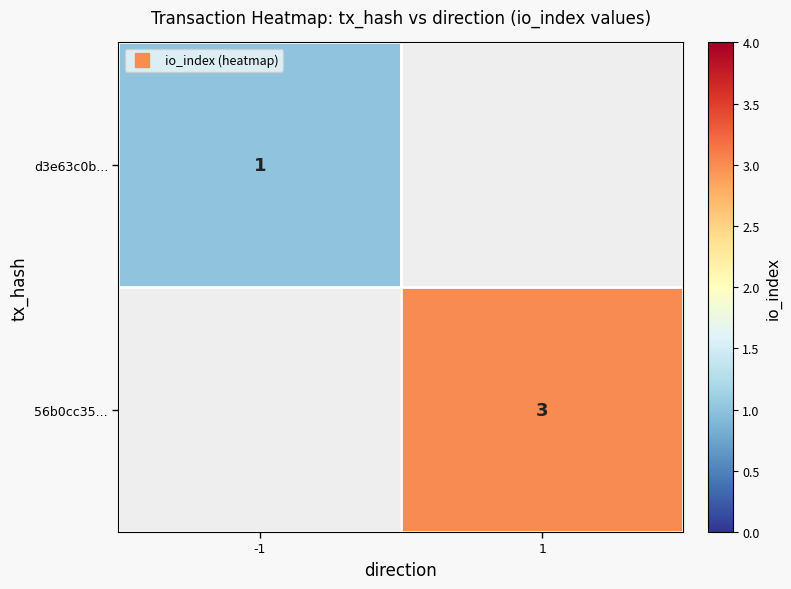

Rank the series at 1 from highest to lowest value.

d3e63c0b..., 56b0cc35...